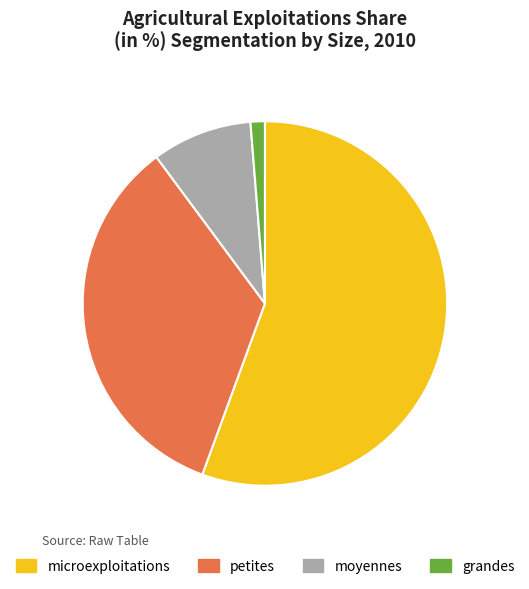

Count the number of slices in the pie.

4